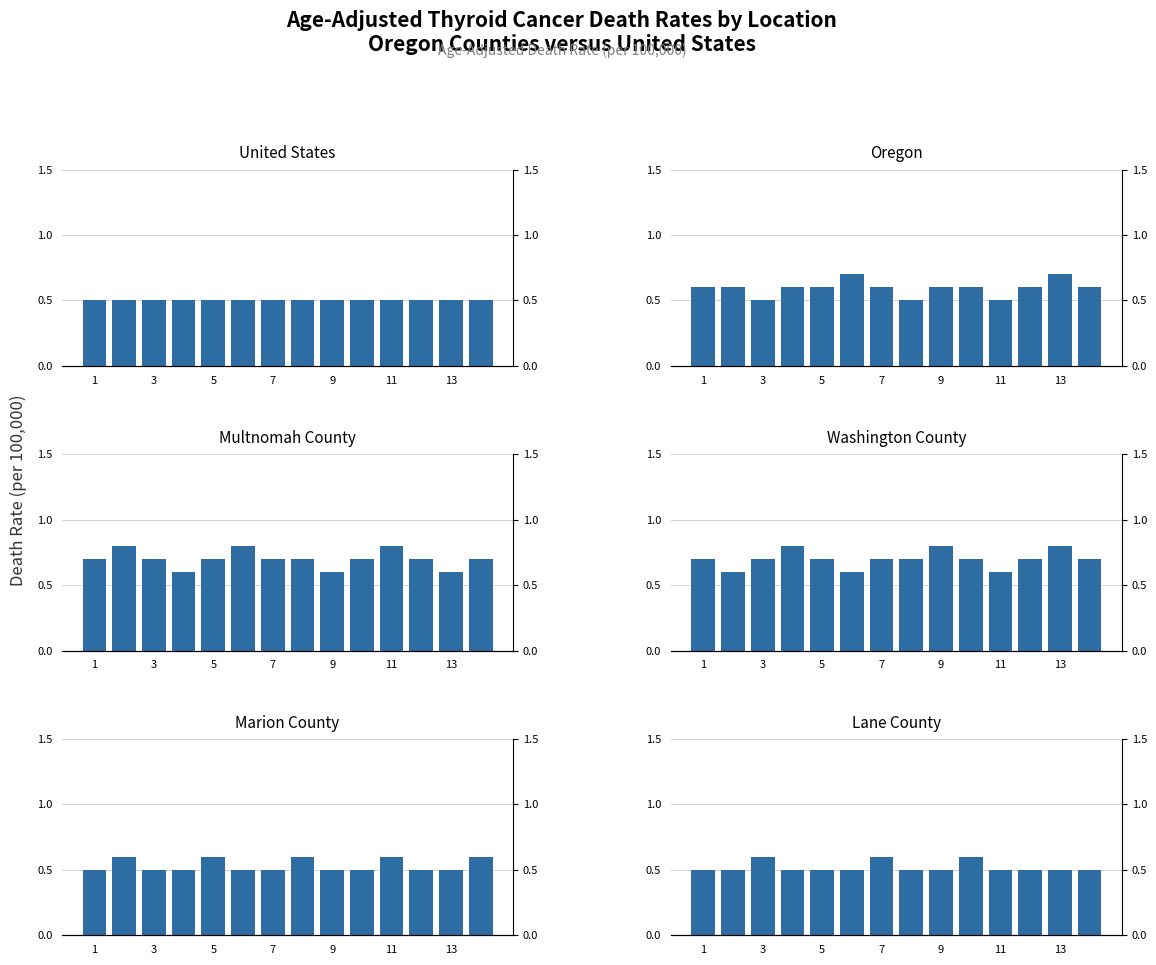

Which has a higher value, 8 or 3?

8